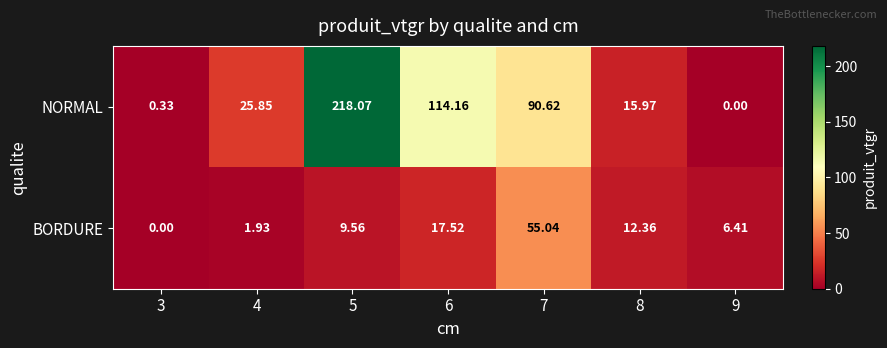

Which category has the highest value across all series?

5